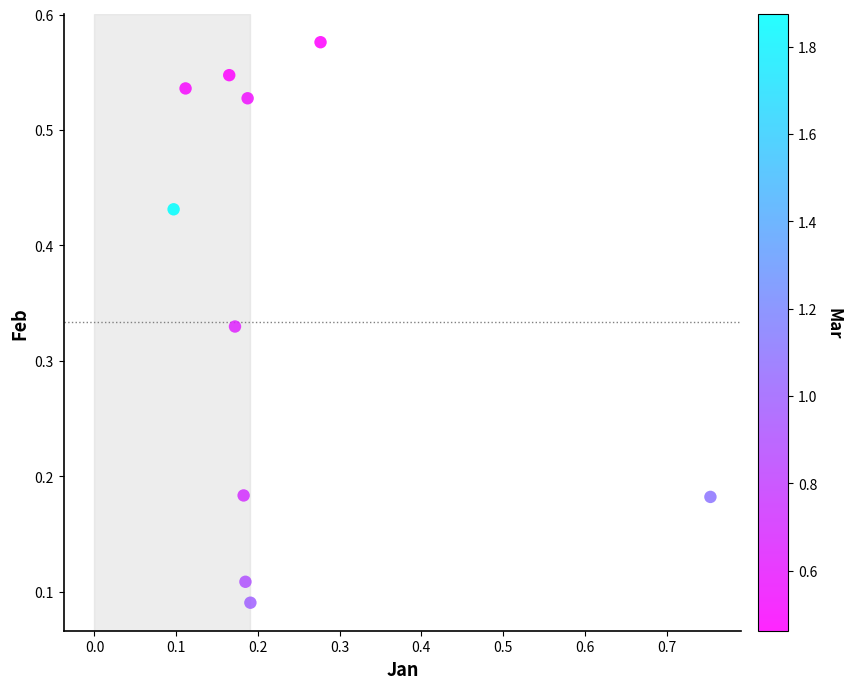

What is the range of X values (max minus min)?

0.7